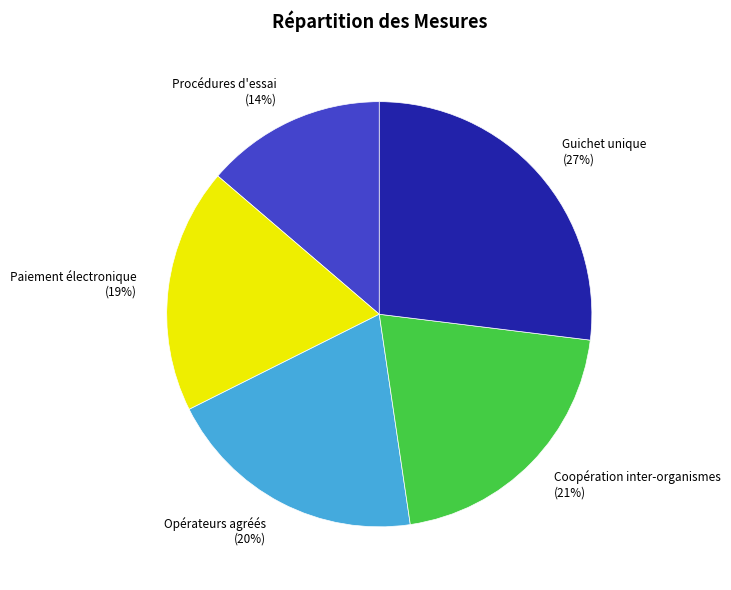

To the nearest percent, what is the average slice percentage?

20%